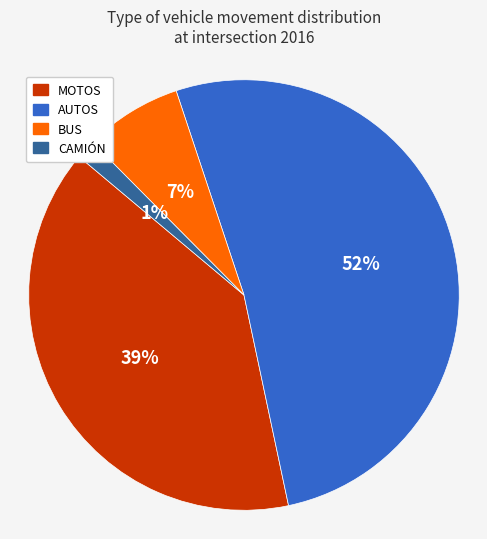

To the nearest percent, what portion does CAMIÓN represent?

1%